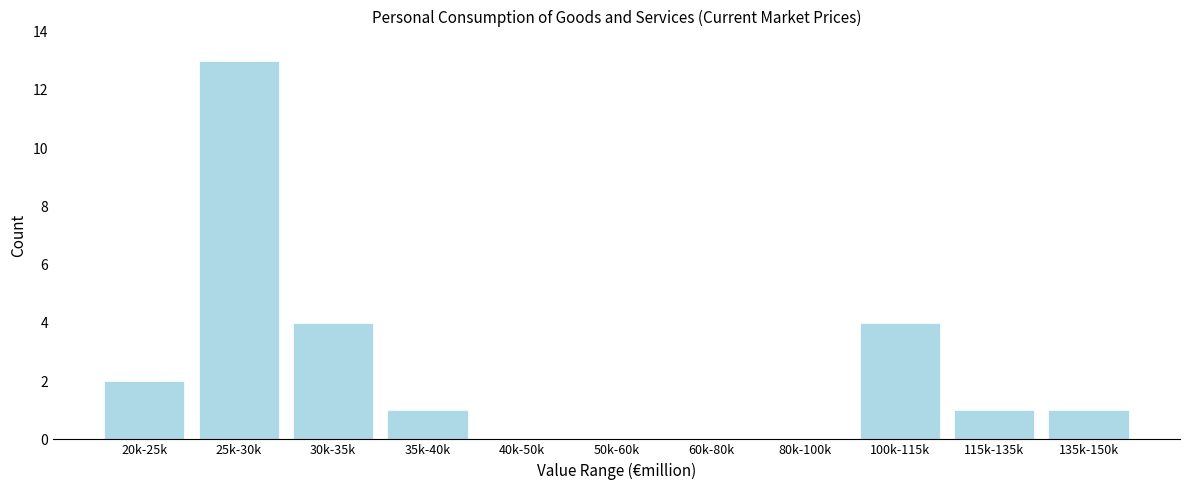

Reading left to right, extract all data points from this chart.

20k-25k=2	25k-30k=13	30k-35k=4	35k-40k=1	40k-50k=0	50k-60k=0	60k-80k=0	80k-100k=0	100k-115k=4	115k-135k=1	135k-150k=1